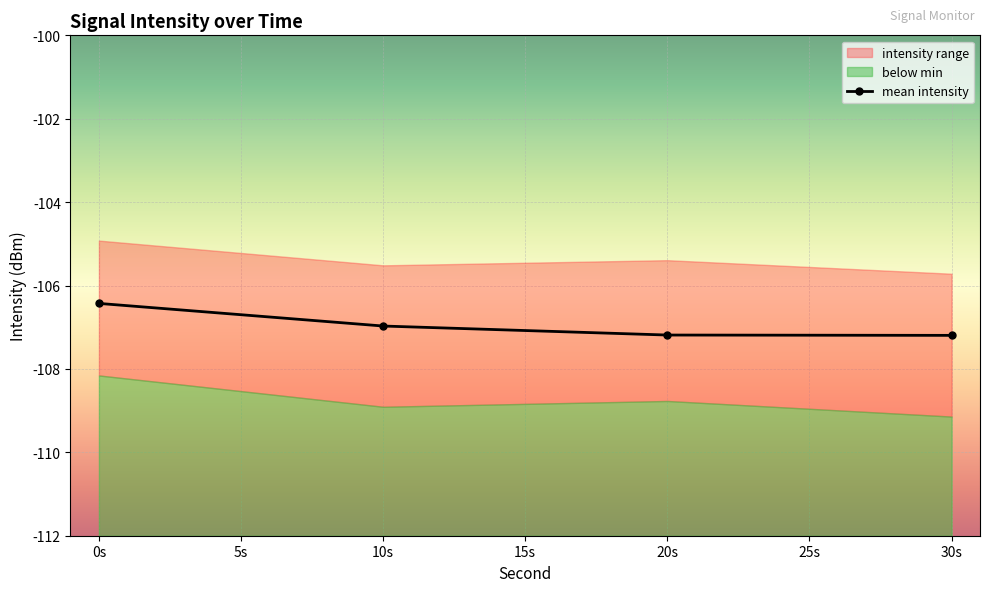

What is the maximum value for mean intensity?

-106.4